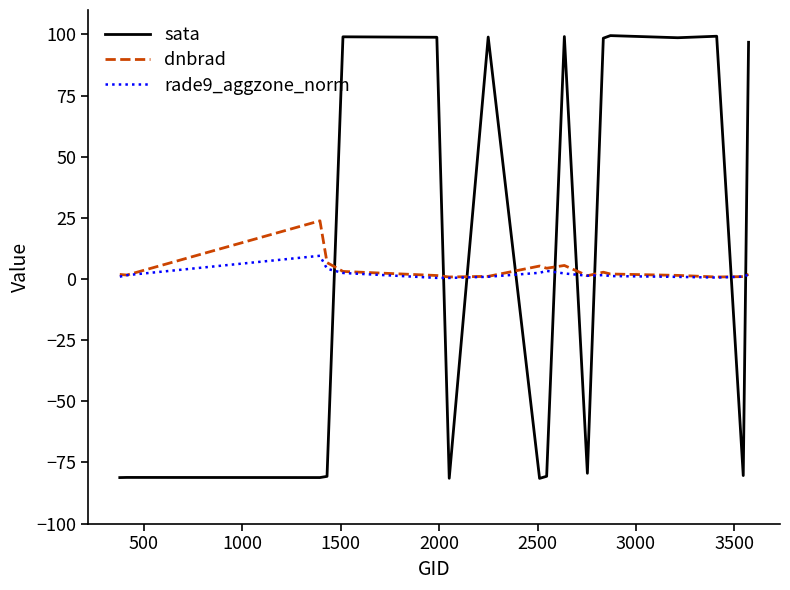

Rank the series by their maximum value, from lowest to highest.

rade9_aggzone_norm, dnbrad, sata